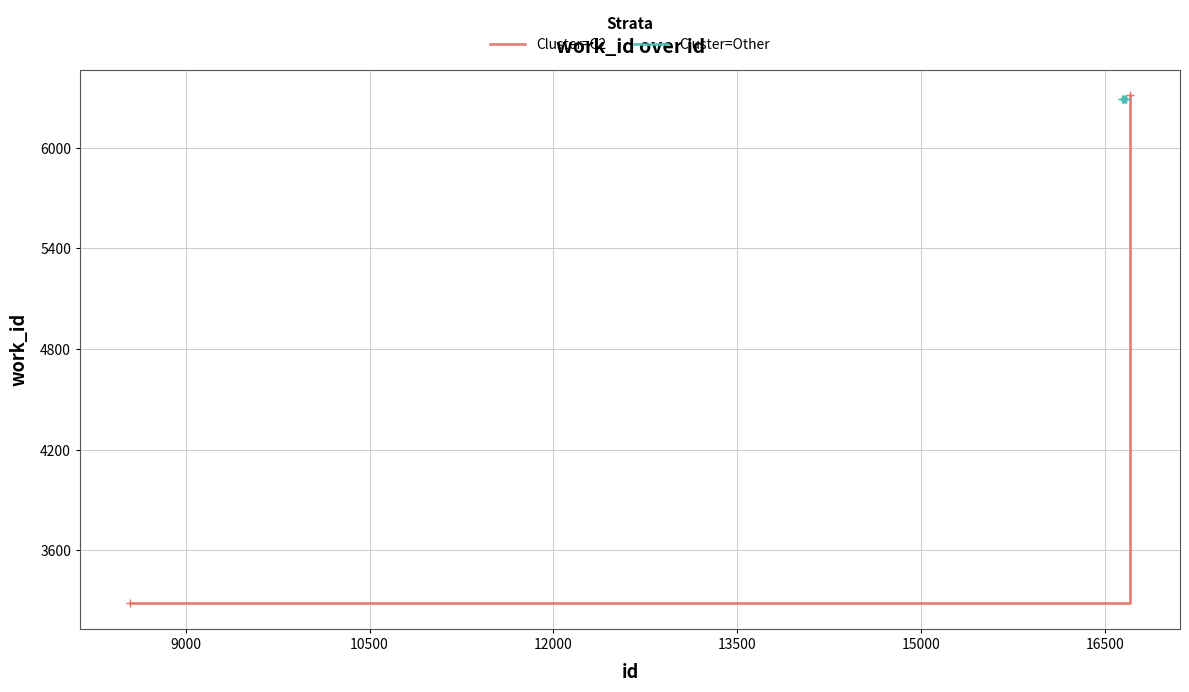

Which label corresponds to the largest value in the chart?

16707